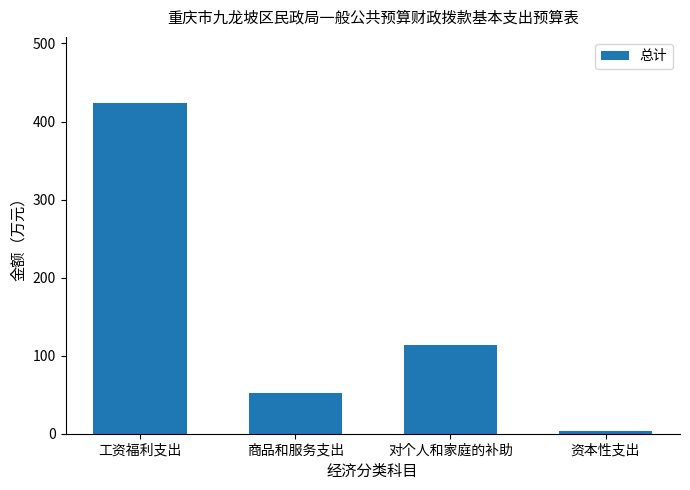

Rank the categories by value from lowest to highest.

资本性支出, 商品和服务支出, 对个人和家庭的补助, 工资福利支出